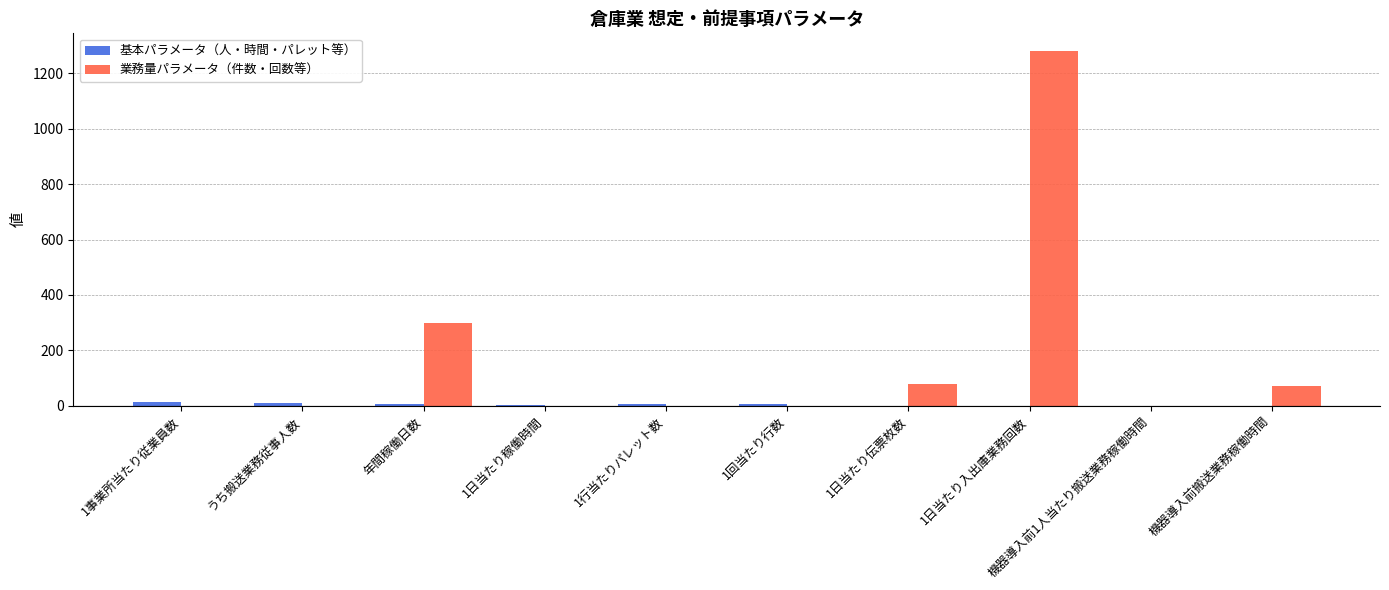

True or false: 業務量パラメータ（件数・回数等） has a value of 300.0 at 年間稼働日数.

True